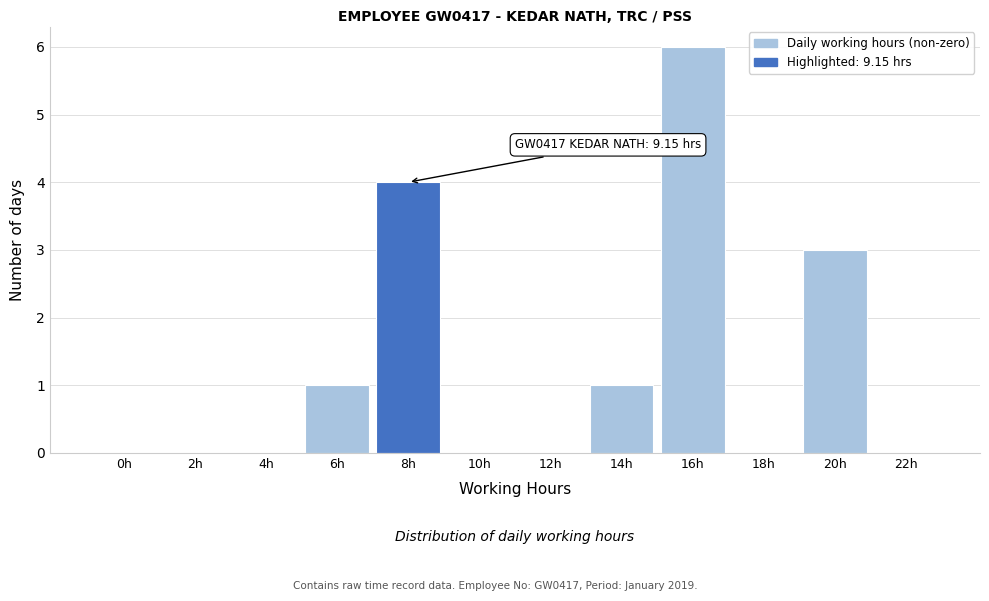

Reading left to right, list all the values displayed in this chart.

0h=0	2h=0	4h=0	6h=1	8h=4	10h=0	12h=0	14h=1	16h=6	18h=0	20h=3	22h=0